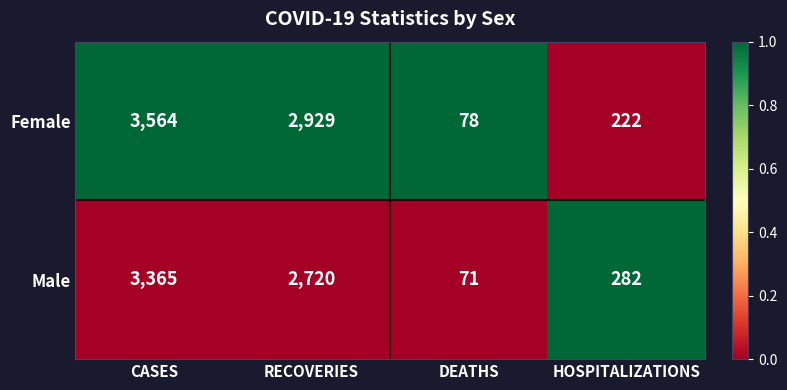

Count the number of categories in the chart.

4